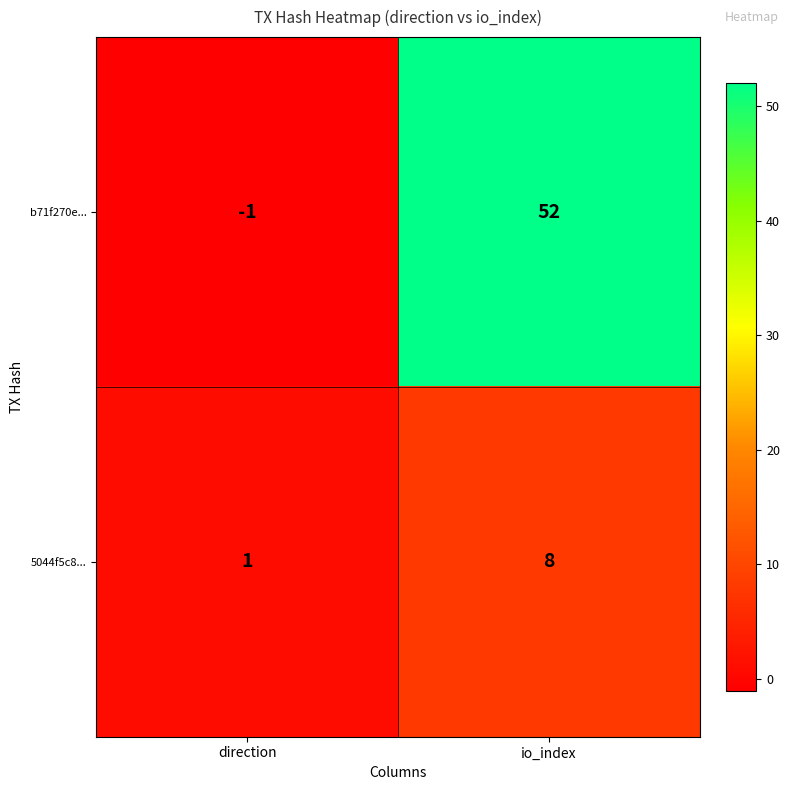

Reading left to right, list all the values displayed in this chart.

b71f270e...: -1	52
5044f5c8...: 1	8